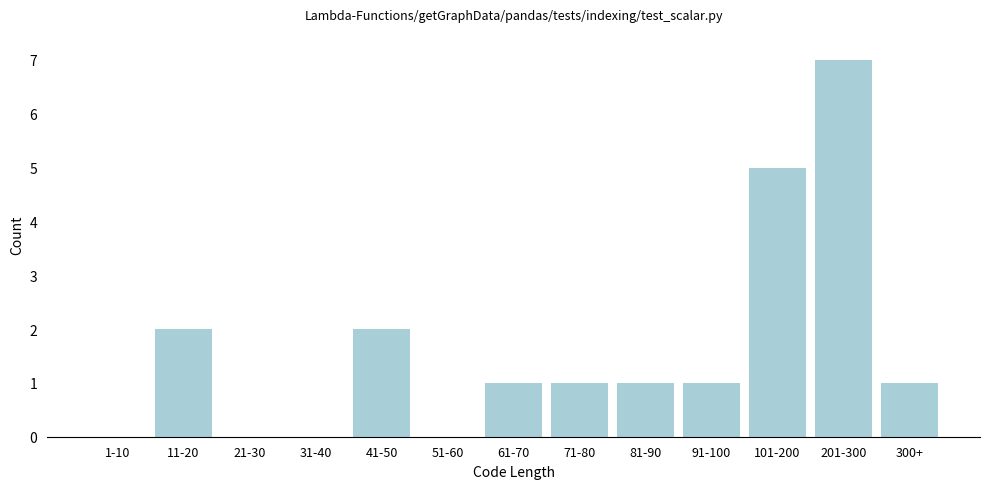

Reading left to right, transcribe all the data shown in this chart.

1-10=0	11-20=2	21-30=0	31-40=0	41-50=2	51-60=0	61-70=1	71-80=1	81-90=1	91-100=1	101-200=5	201-300=7	300+=1